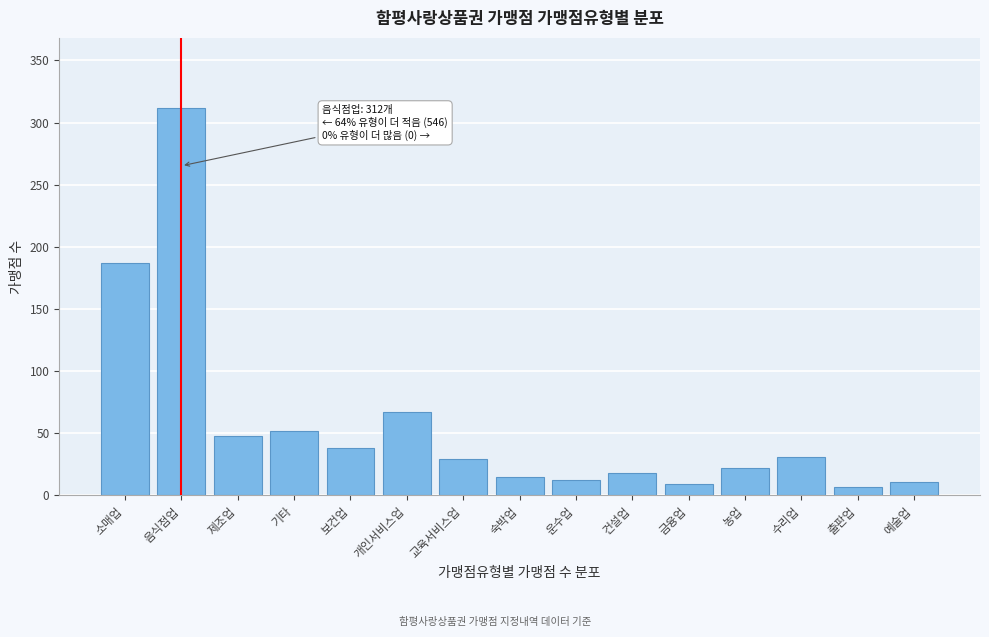

Where is the data nearest to the value 159?

소매업